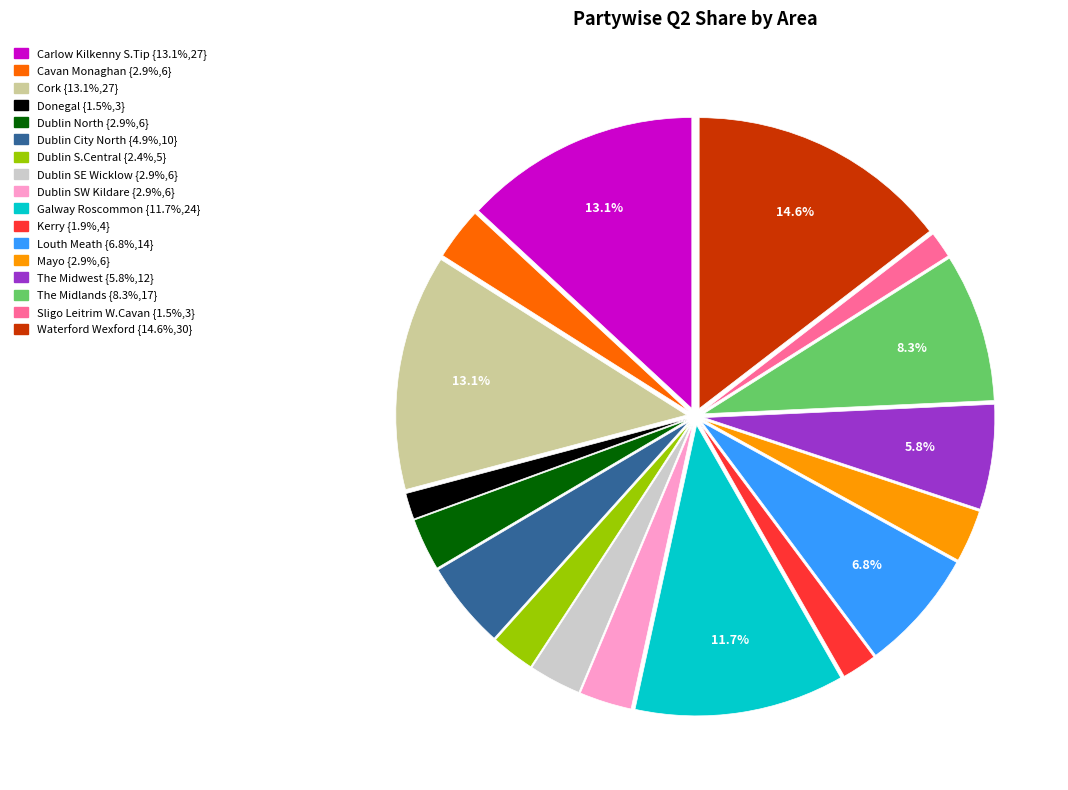

Is there any slice that represents more than half of the pie?

No